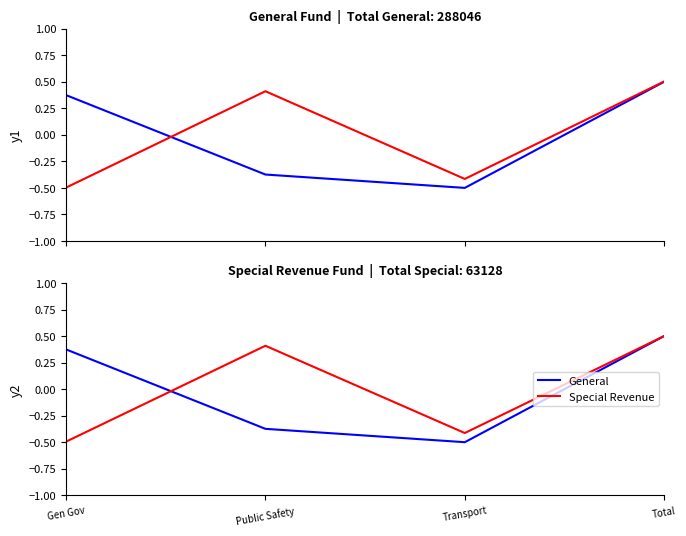

Reading left to right, transcribe all the data shown in this chart.

General: Gen Gov=0.4	Public Safety=-0.4	Transport=-0.5	Total=0.5
Special Revenue: Gen Gov=-0.5	Public Safety=0.4	Transport=-0.4	Total=0.5